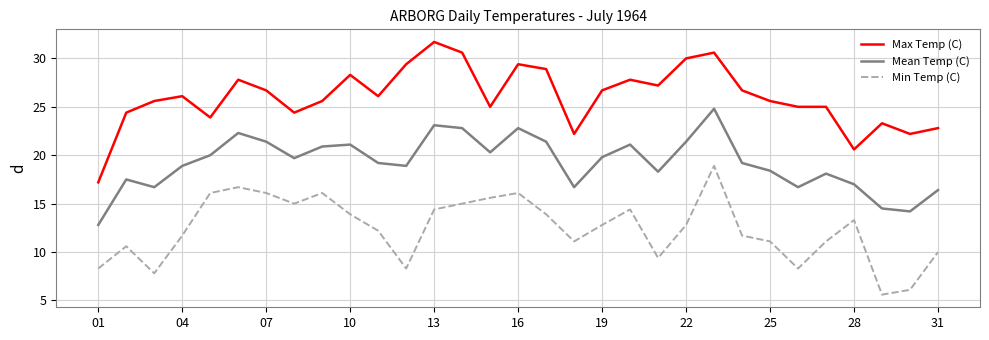

True or false: Mean Temp (C) and Min Temp (C) intersect in this chart.

False